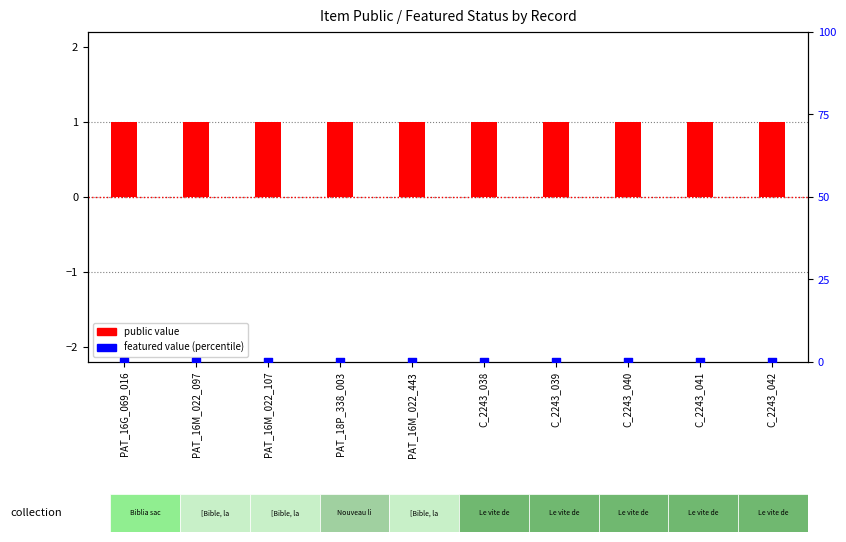

What are all the series names shown in the legend?

public, featured